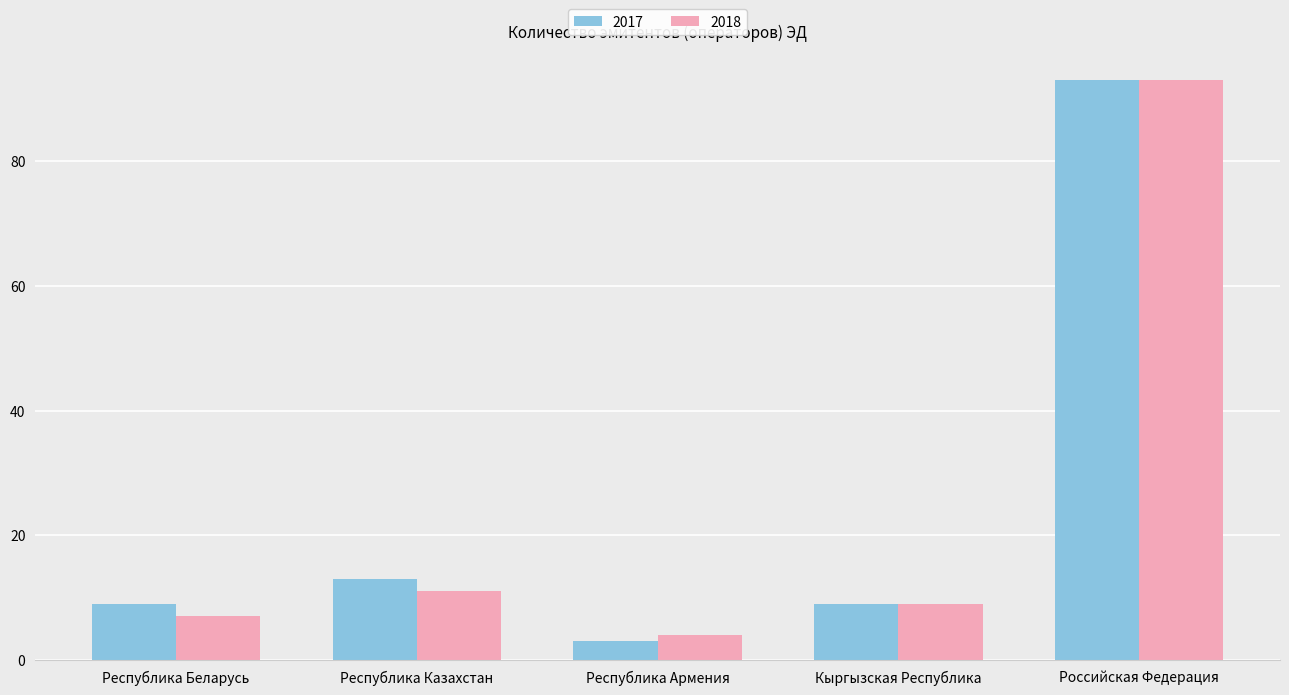

Which series has the largest range (max minus min)?

2017